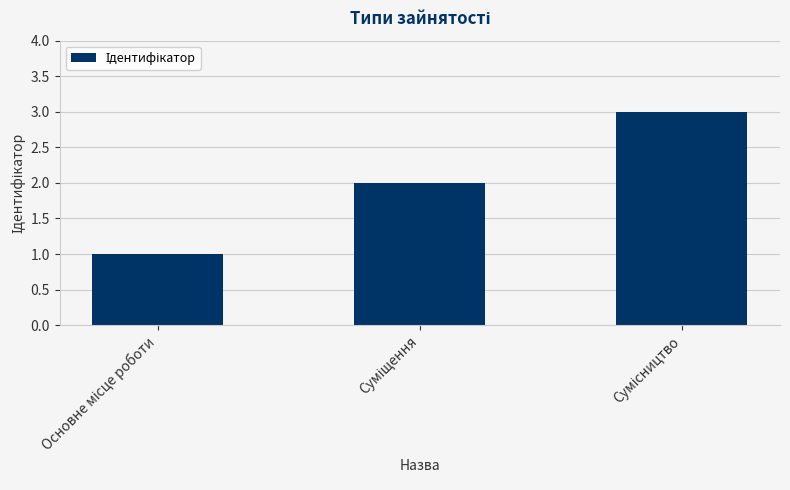

What is the maximum value shown in the chart?

3